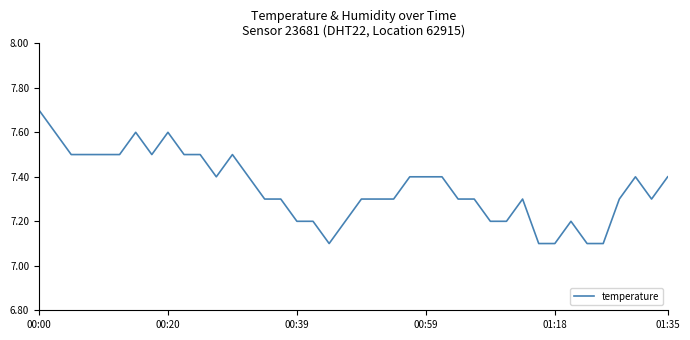

What is the difference between the maximum and minimum values?

0.6